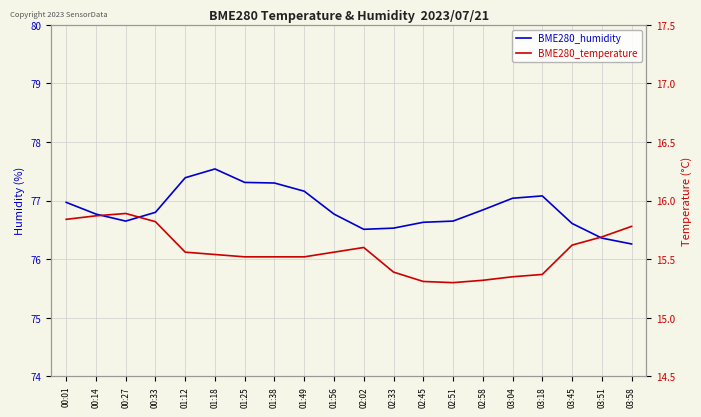

Is the value of BME280_temperature at 01:38 greater than the value of BME280_humidity at 02:02?

No